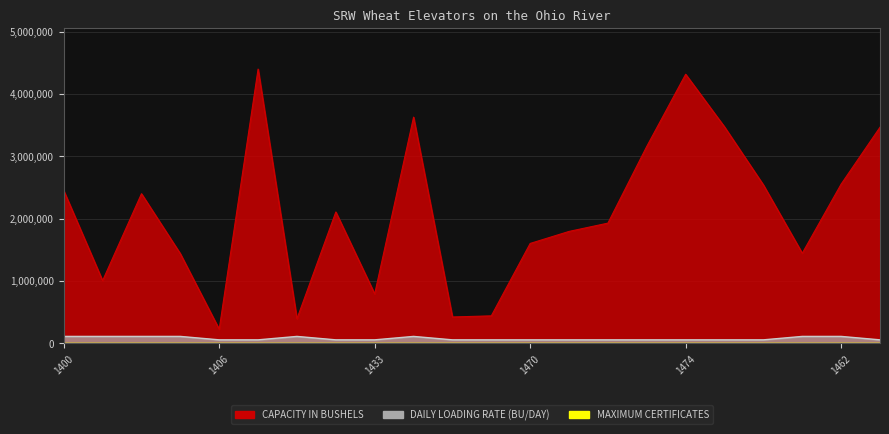

Is the value of MAXIMUM CERTIFICATES at 1407 greater than the value of CAPACITY IN BUSHELS at 1471?

No